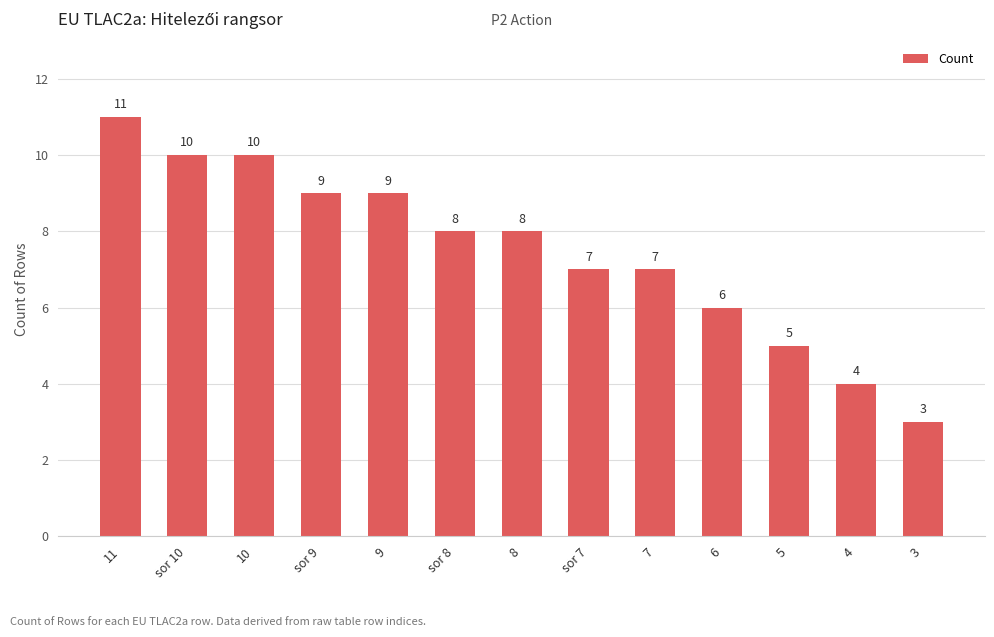

What is the value of the 9th bar from the left?

7